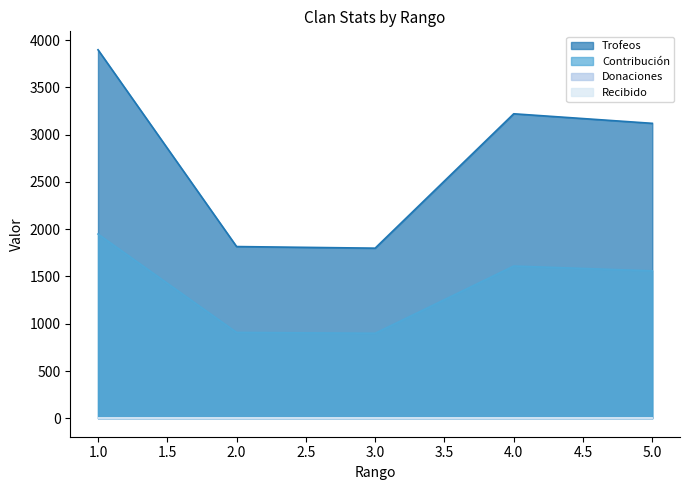

True or false: Contribución and Trofeos cross at least once.

False